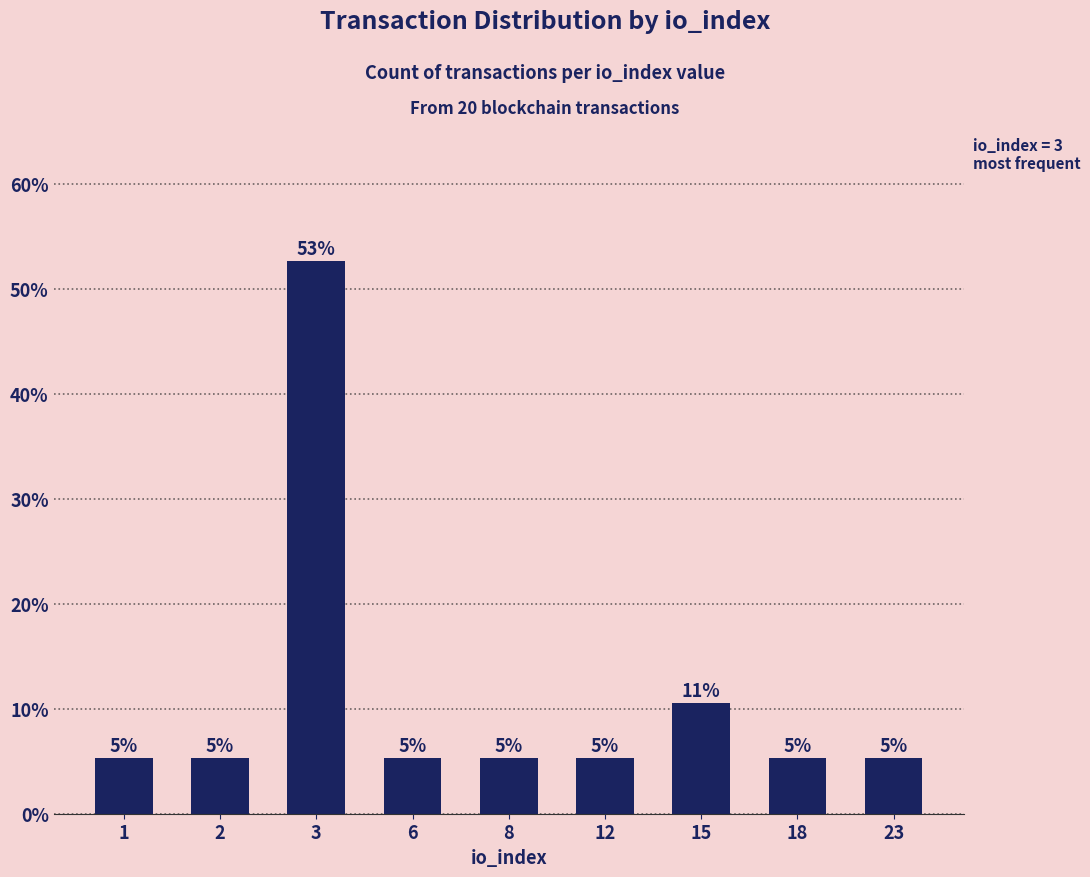

Are the bars horizontal?

No